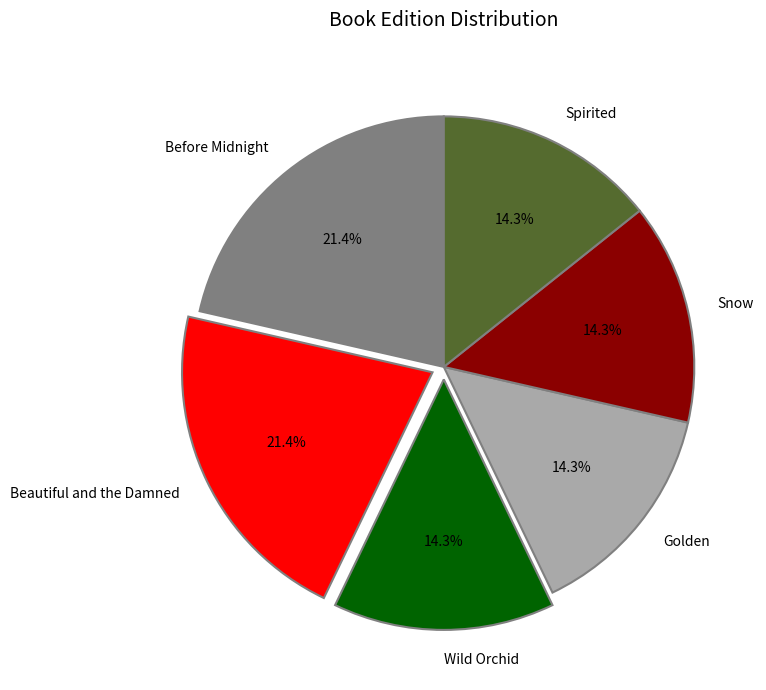

Is it true that Wild Orchid is 14% of the pie?

True